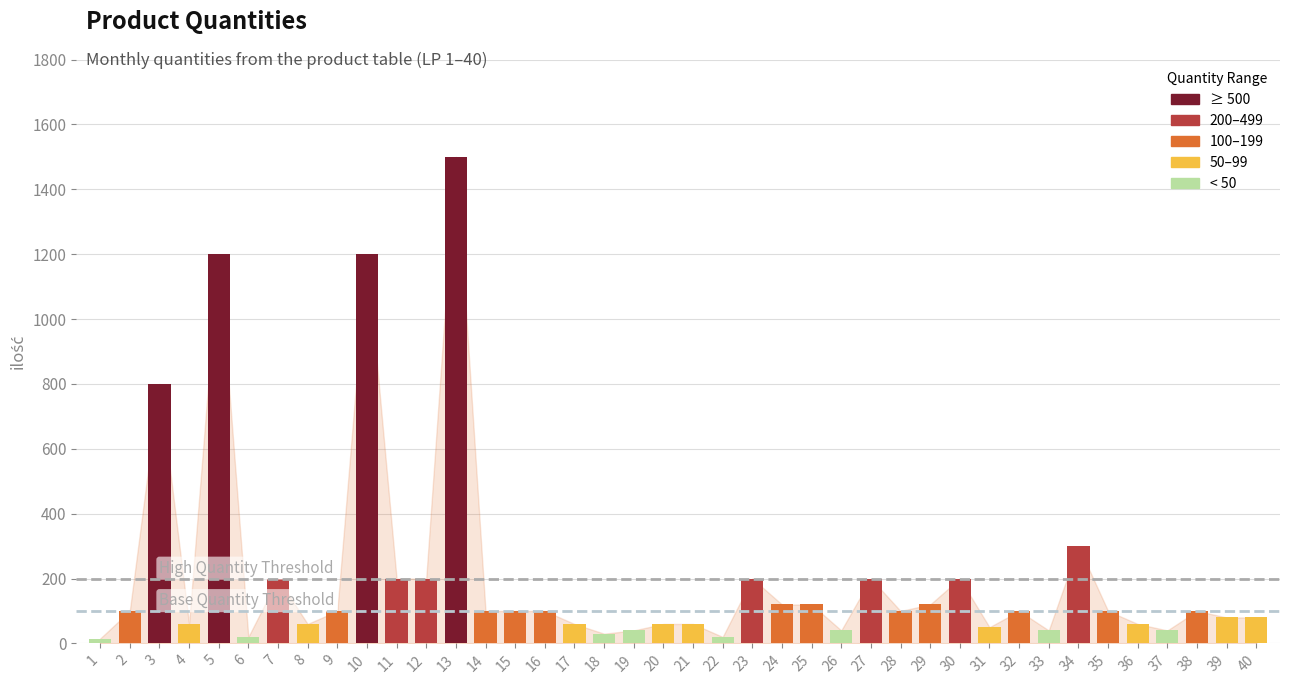

At which category does the chart reach its peak across all series?

13